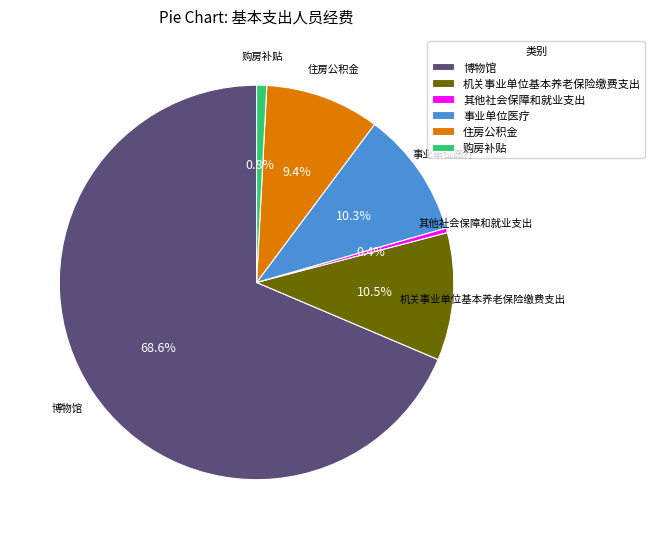

What is the largest slice in the pie chart?

博物馆